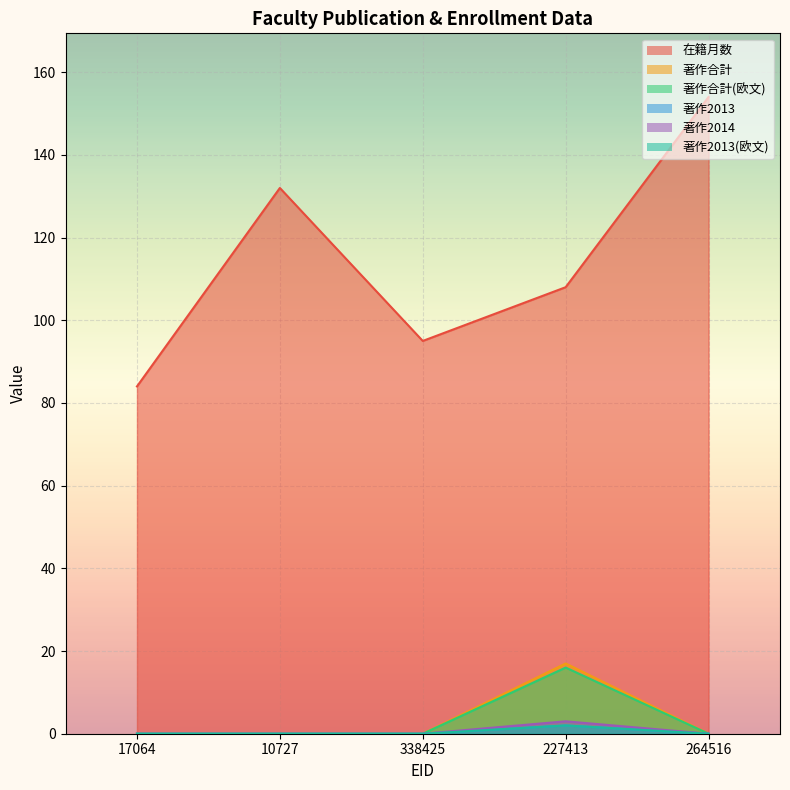

The 著作合計 series shows -6 at 17064. True or false?

False